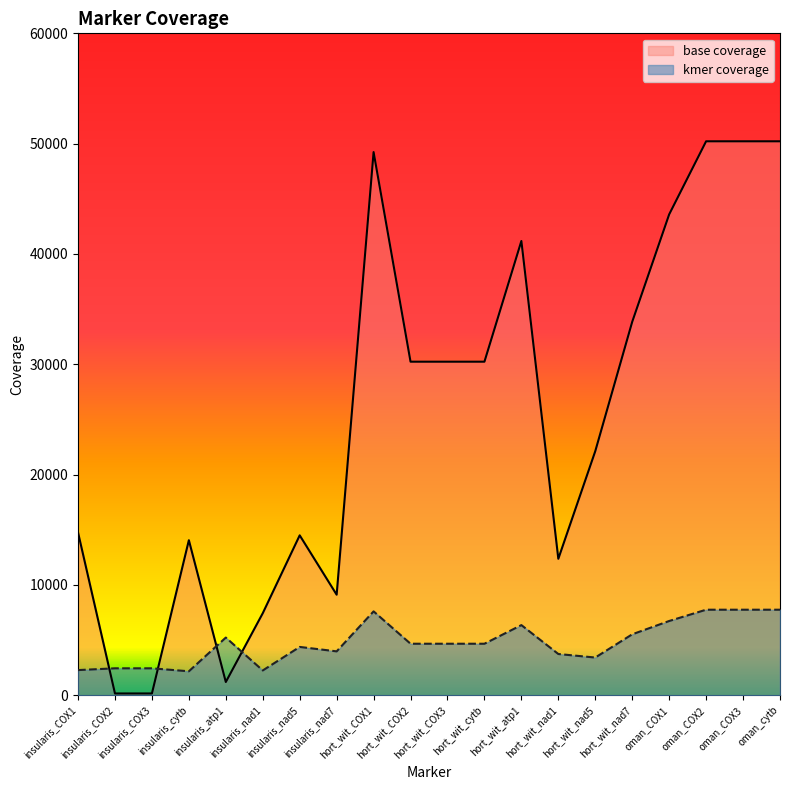

True or false: base coverage has a value of 1827 at insularis_atp1.

False